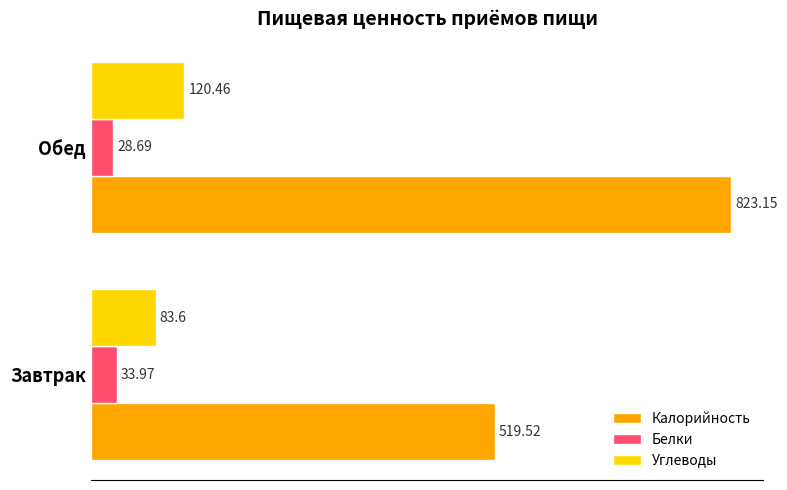

Rank the categories by Углеводы value from highest to lowest.

Обед, Завтрак